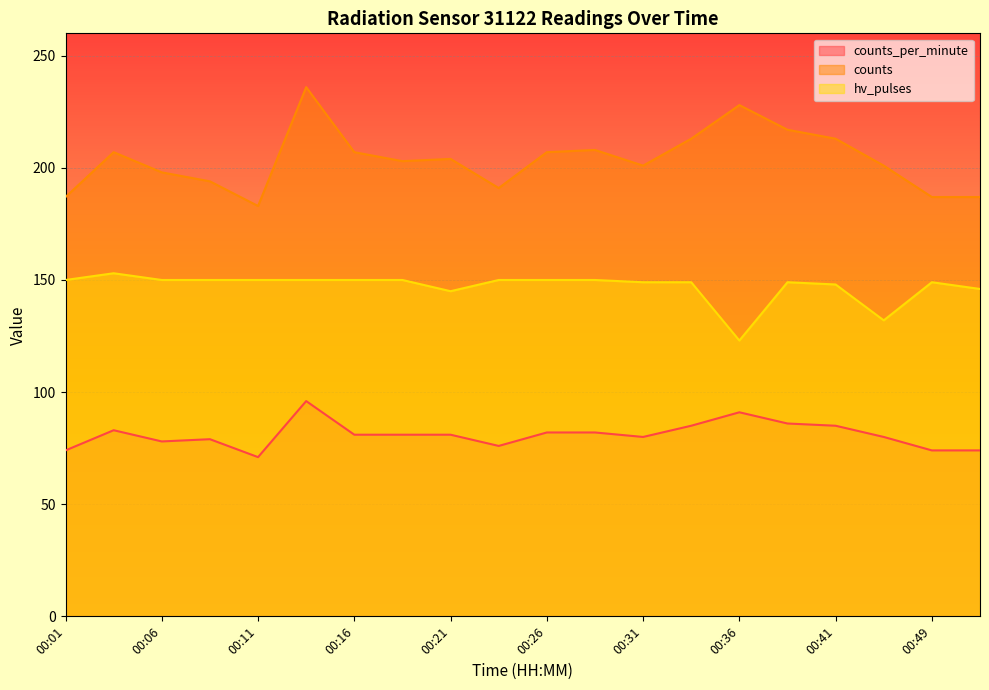

The hv_pulses series shows 149 at 00:31. True or false?

True